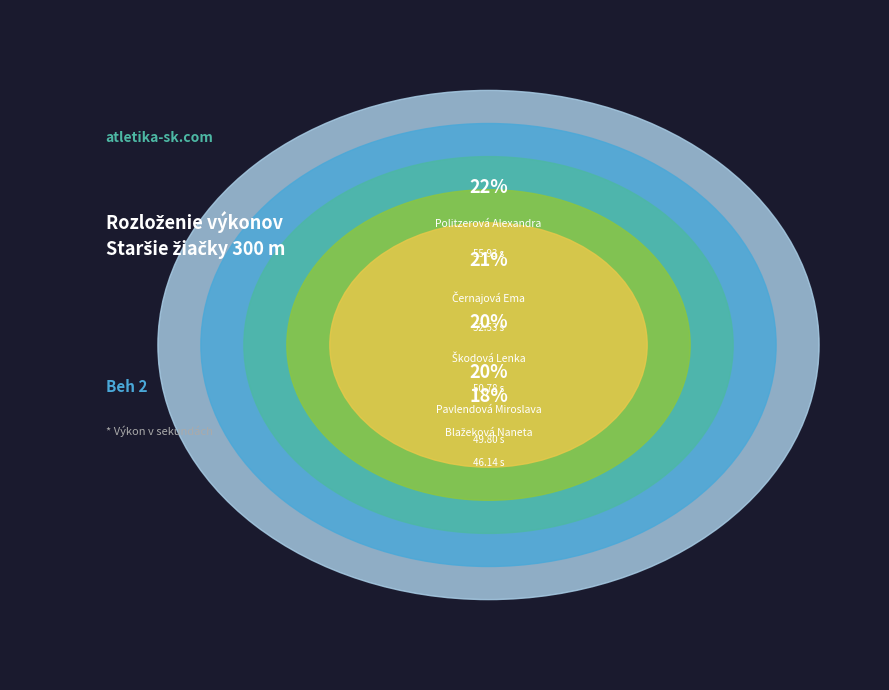

Is there any slice that represents more than half of the pie?

No